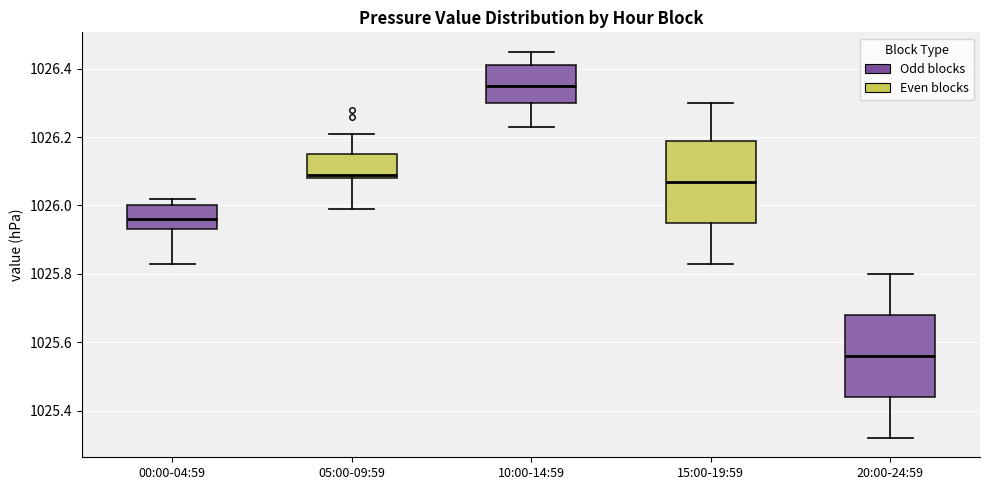

Where does the upper whisker of the box for 05:00-09:59 end on the y-axis? The values are not printed on the chart, so give them approximately, as read against the axis.

1026.22